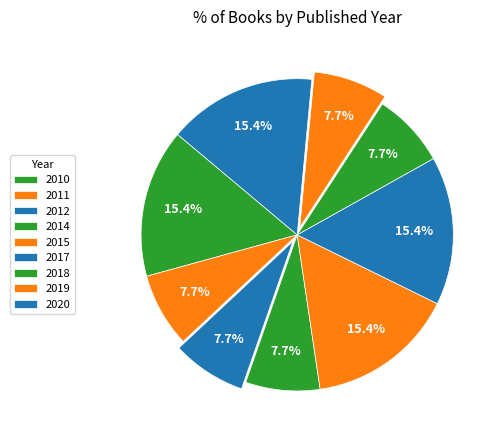

Which category has the biggest portion of the pie?

2010